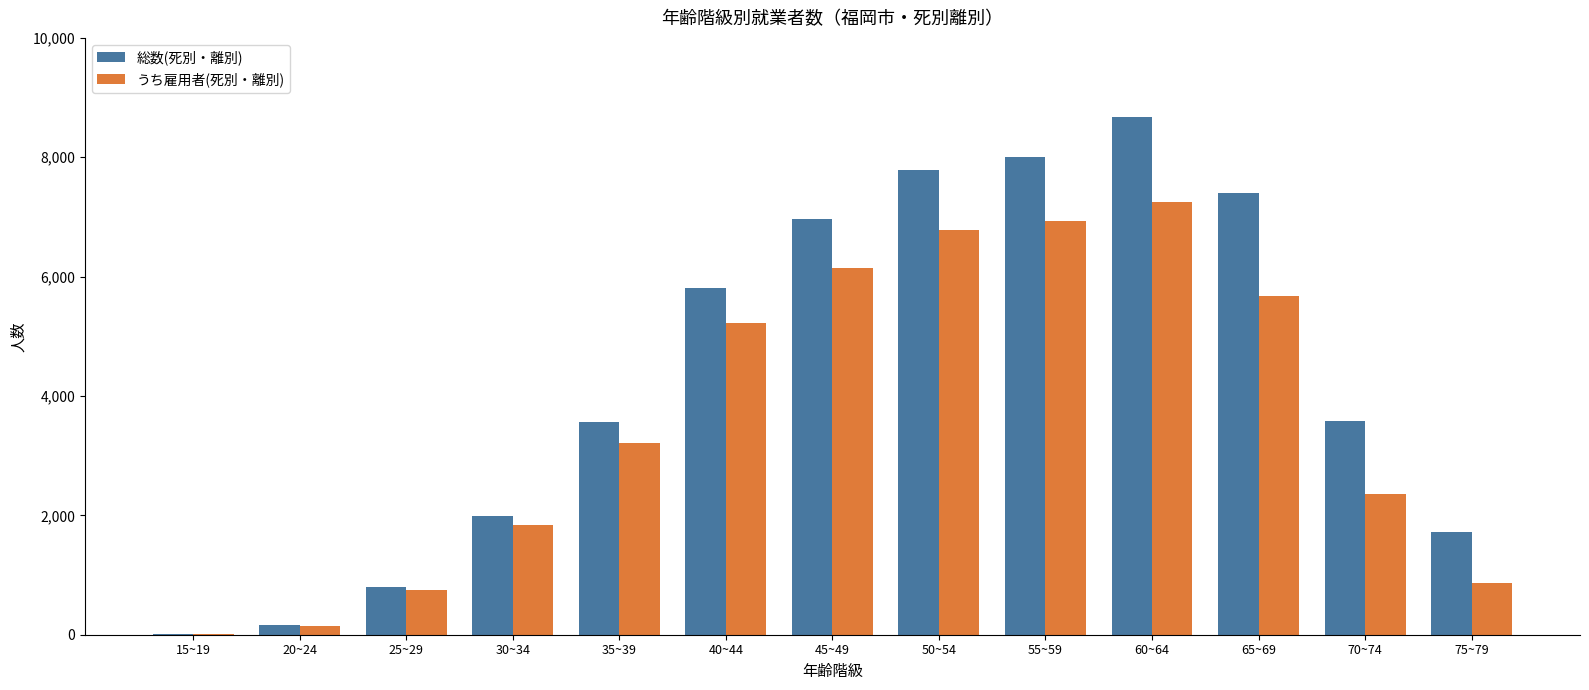

Which series has the widest spread of values?

総数(死別・離別)